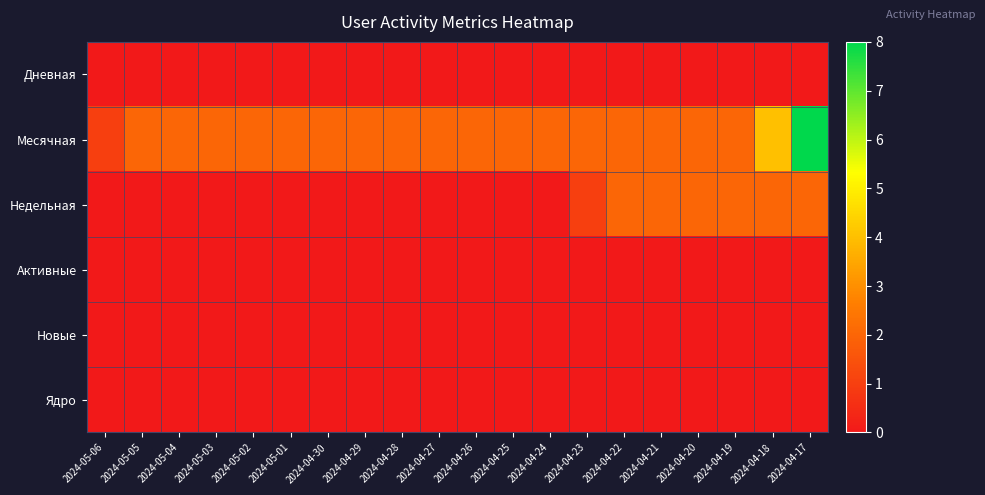

Reading left to right, list all the values displayed in this chart.

Дневная: 2024-05-06=0	2024-05-05=0	2024-05-04=0	2024-05-03=0	2024-05-02=0	2024-05-01=0	2024-04-30=0	2024-04-29=0	2024-04-28=0	2024-04-27=0	2024-04-26=0	2024-04-25=0	2024-04-24=0	2024-04-23=0	2024-04-22=0	2024-04-21=0	2024-04-20=0	2024-04-19=0	2024-04-18=0	2024-04-17=0
Месячная: 2024-05-06=1	2024-05-05=2	2024-05-04=2	2024-05-03=2	2024-05-02=2	2024-05-01=2	2024-04-30=2	2024-04-29=2	2024-04-28=2	2024-04-27=2	2024-04-26=2	2024-04-25=2	2024-04-24=2	2024-04-23=2	2024-04-22=2	2024-04-21=2	2024-04-20=2	2024-04-19=2	2024-04-18=4	2024-04-17=8
Недельная: 2024-05-06=0	2024-05-05=0	2024-05-04=0	2024-05-03=0	2024-05-02=0	2024-05-01=0	2024-04-30=0	2024-04-29=0	2024-04-28=0	2024-04-27=0	2024-04-26=0	2024-04-25=0	2024-04-24=0	2024-04-23=1	2024-04-22=2	2024-04-21=2	2024-04-20=2	2024-04-19=2	2024-04-18=2	2024-04-17=2
Активные: 2024-05-06=0	2024-05-05=0	2024-05-04=0	2024-05-03=0	2024-05-02=0	2024-05-01=0	2024-04-30=0	2024-04-29=0	2024-04-28=0	2024-04-27=0	2024-04-26=0	2024-04-25=0	2024-04-24=0	2024-04-23=0	2024-04-22=0	2024-04-21=0	2024-04-20=0	2024-04-19=0	2024-04-18=0	2024-04-17=0
Новые: 2024-05-06=0	2024-05-05=0	2024-05-04=0	2024-05-03=0	2024-05-02=0	2024-05-01=0	2024-04-30=0	2024-04-29=0	2024-04-28=0	2024-04-27=0	2024-04-26=0	2024-04-25=0	2024-04-24=0	2024-04-23=0	2024-04-22=0	2024-04-21=0	2024-04-20=0	2024-04-19=0	2024-04-18=0	2024-04-17=0
Ядро: 2024-05-06=0	2024-05-05=0	2024-05-04=0	2024-05-03=0	2024-05-02=0	2024-05-01=0	2024-04-30=0	2024-04-29=0	2024-04-28=0	2024-04-27=0	2024-04-26=0	2024-04-25=0	2024-04-24=0	2024-04-23=0	2024-04-22=0	2024-04-21=0	2024-04-20=0	2024-04-19=0	2024-04-18=0	2024-04-17=0